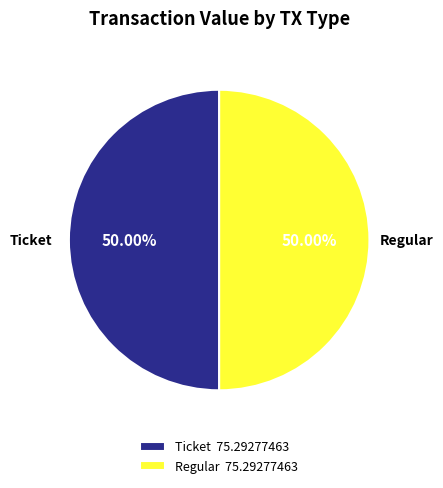

Approximately how many times larger is the value at Ticket compared to Regular?

1.0